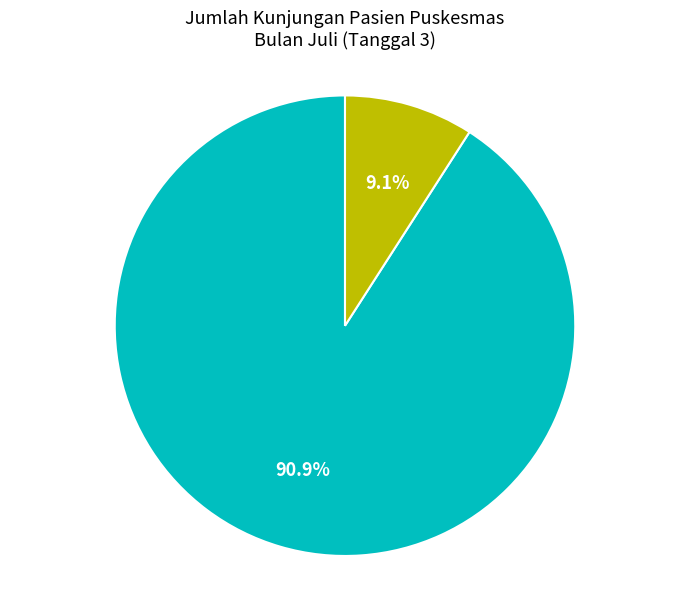

Does any single category account for the majority?

Yes